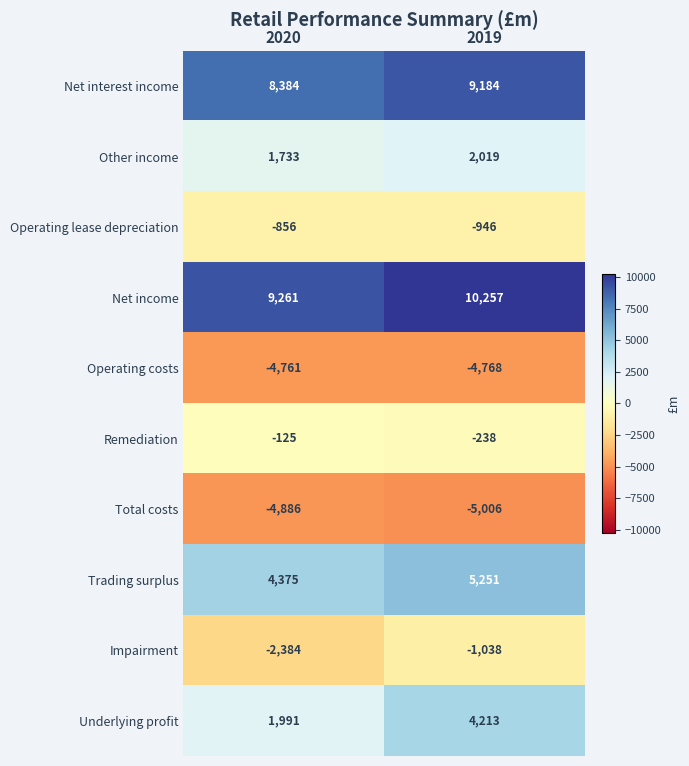

Rank the series at 2020 from lowest to highest value.

Total costs, Operating costs, Impairment, Operating lease depreciation, Remediation, Other income, Underlying profit, Trading surplus, Net interest income, Net income